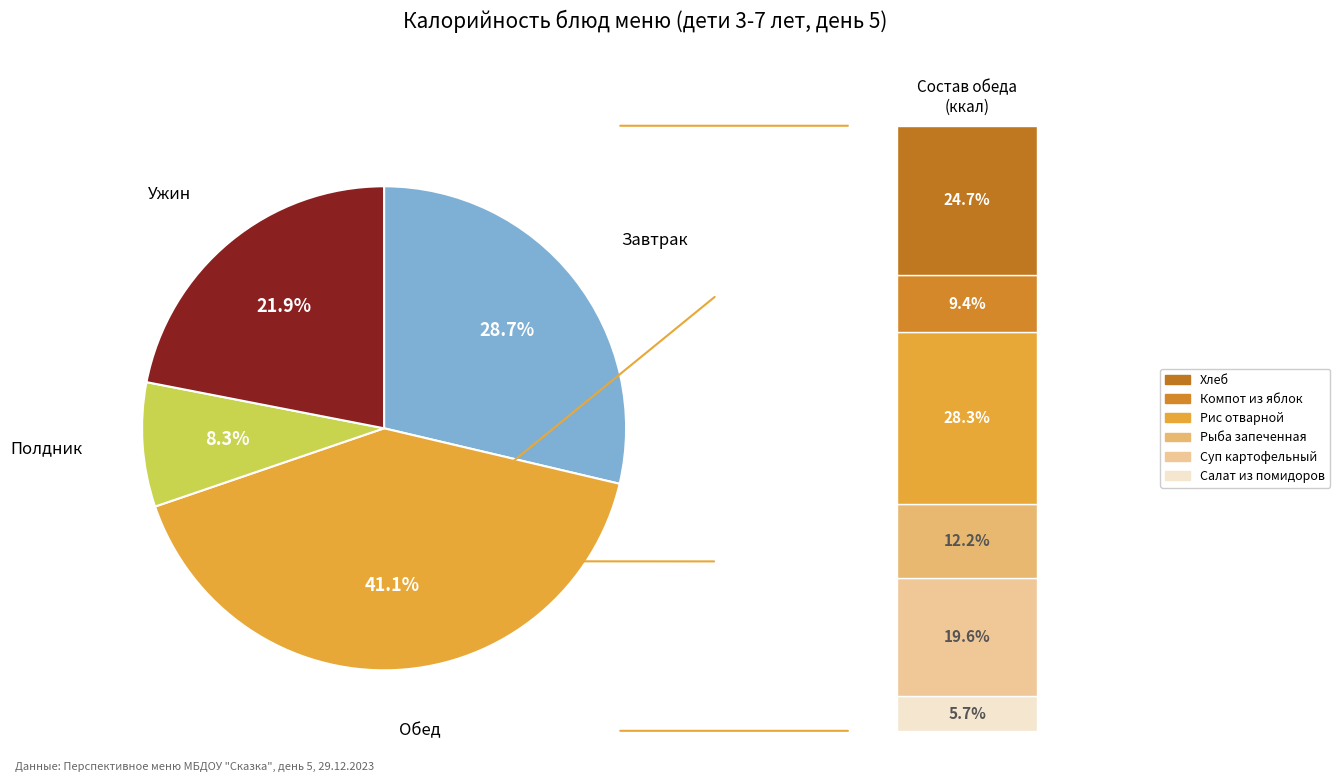

Does Какао с молоком account for over 50% of the chart?

No